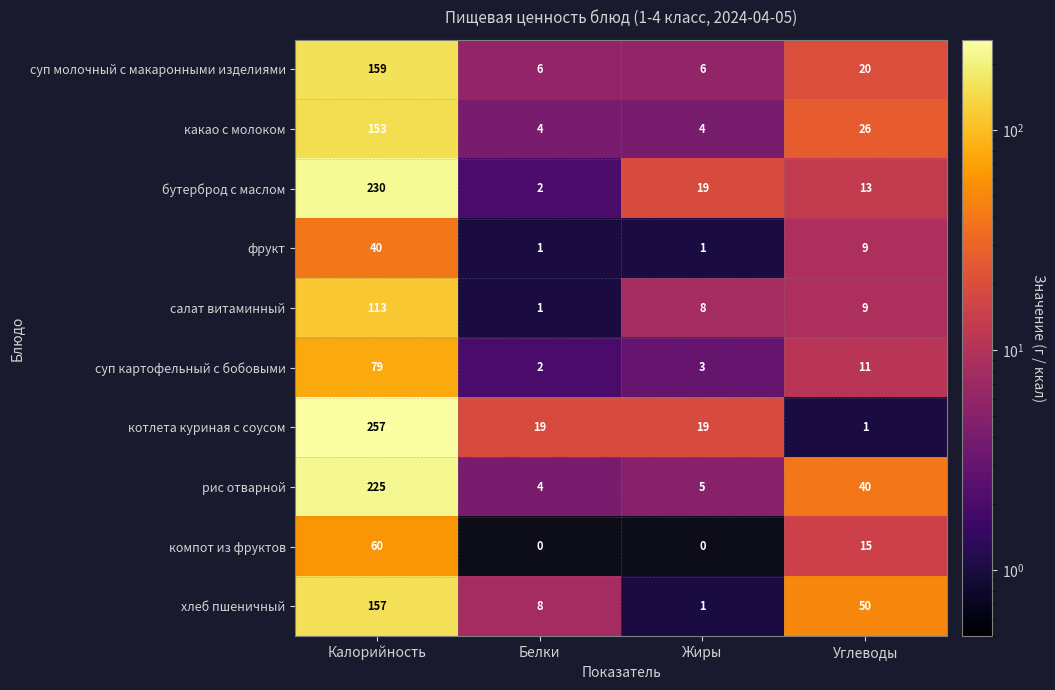

How many values in the бутерброд с маслом series are below 19?

2